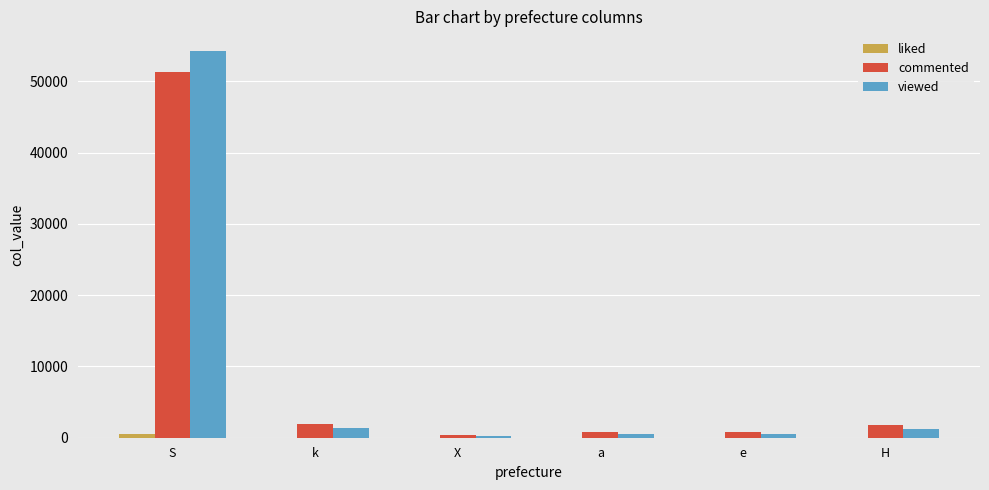

True or false: commented has a value of 1981 at k.

True